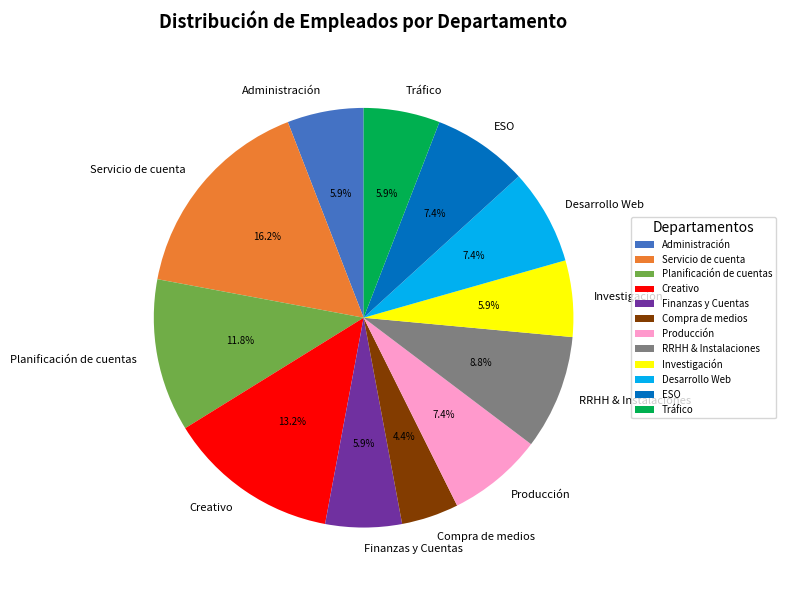

The Compra de medios slice represents 4% of the pie. True or false?

True